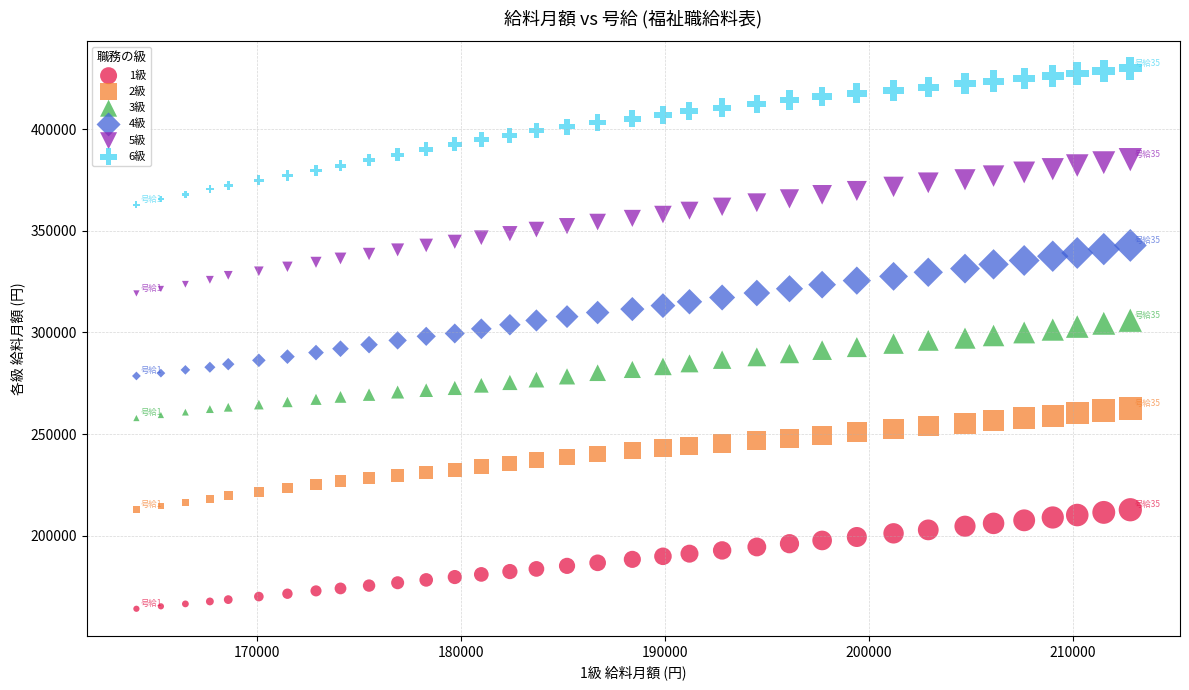

Which series has the largest Y range (max minus min)?

6級